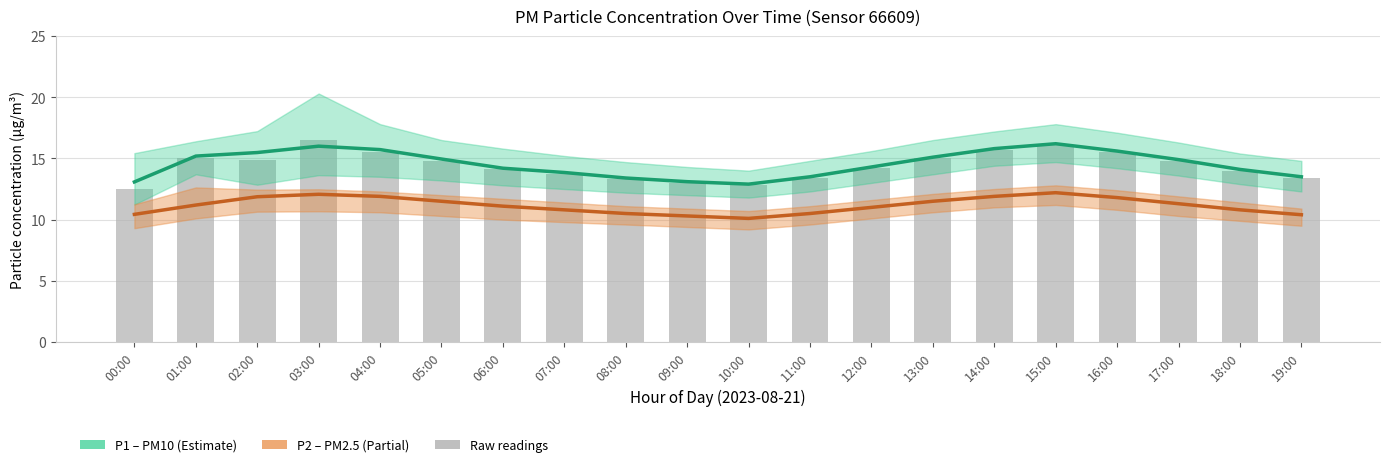

What is the sum of all P1 (PM10) values?

290.9